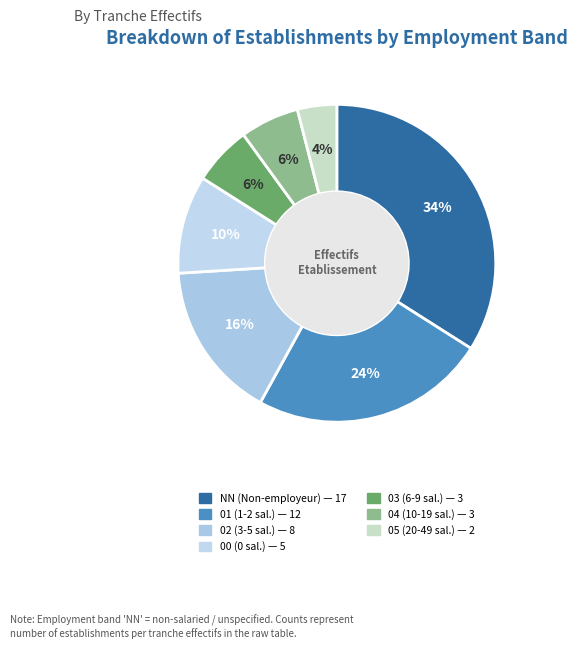

Rank the categories by value from lowest to highest.

05, 03, 04, 00, 02, 01, NN